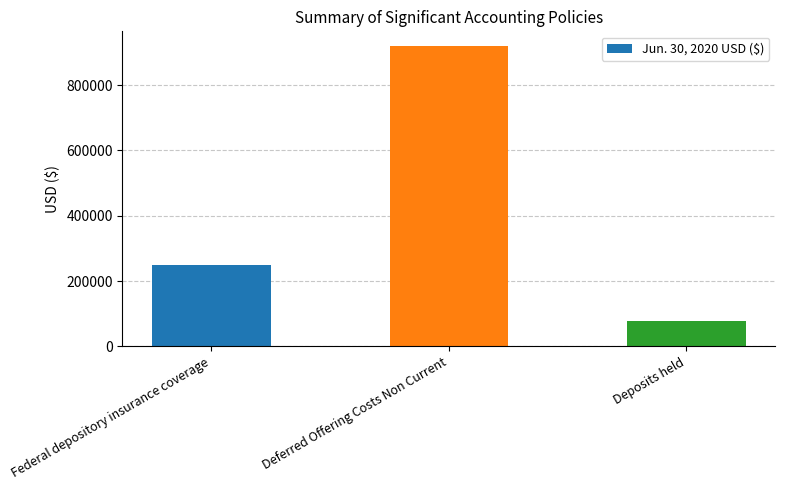

True or false: the data shows 114903 at Federal depository insurance coverage.

False